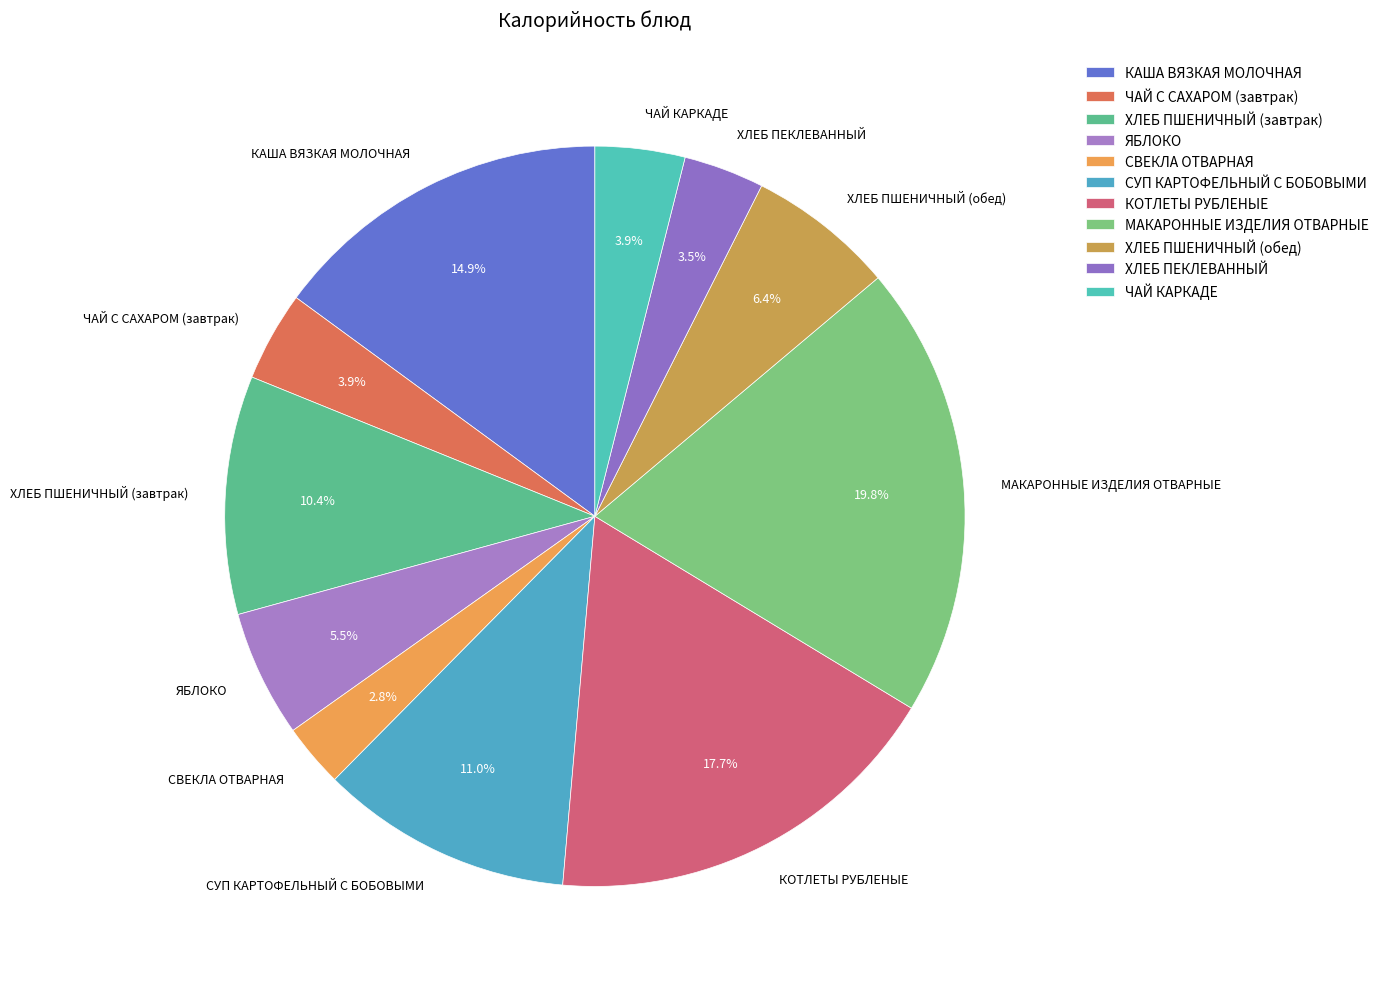

Does КОТЛЕТЫ РУБЛЕНЫЕ represent more than half of the total?

No